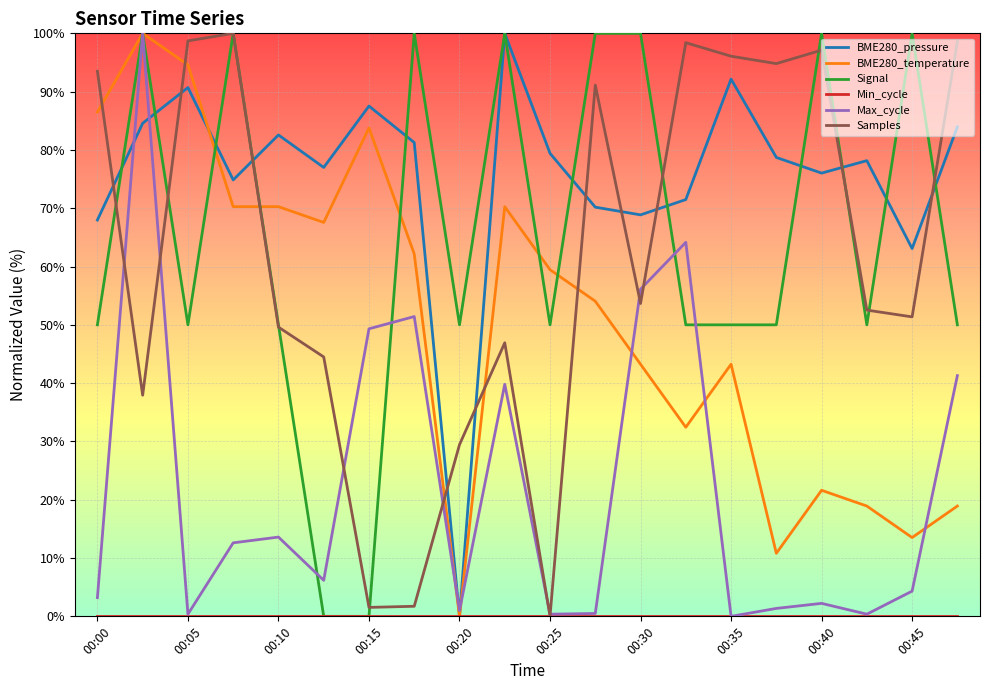

What is the maximum value shown in the chart?

100.0